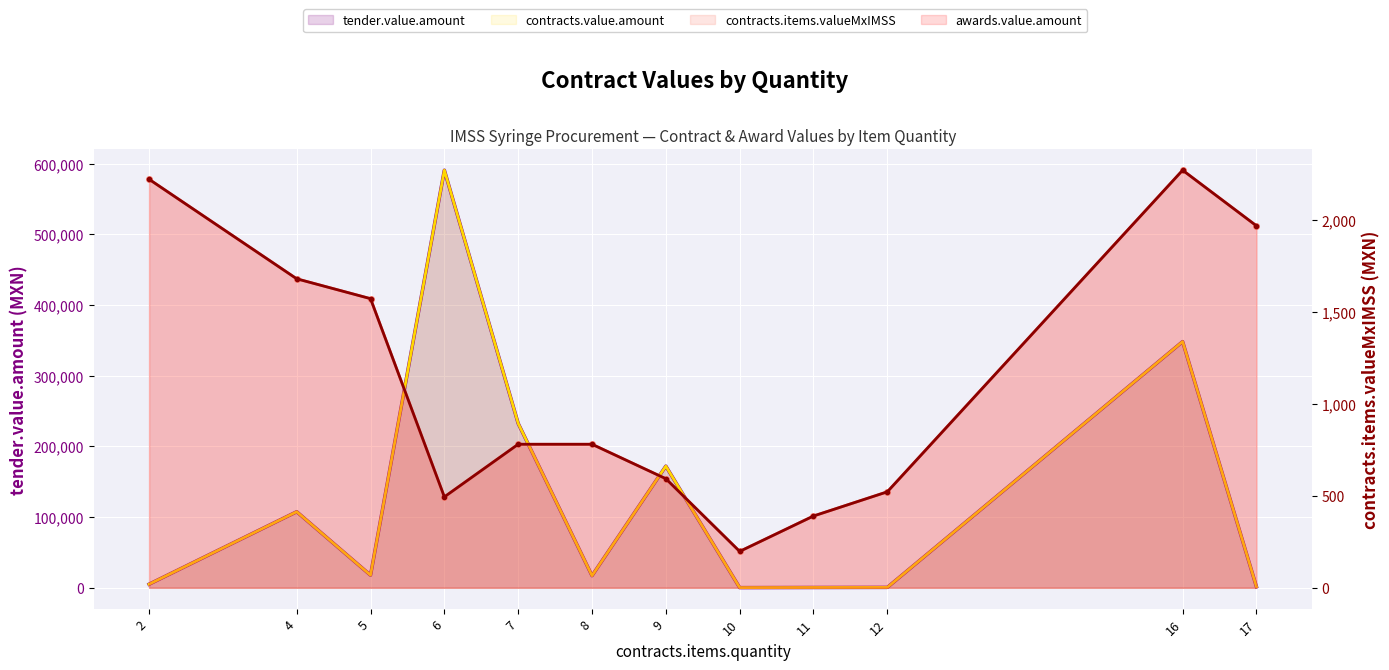

At how many categories does at least one series exceed 383513?

1